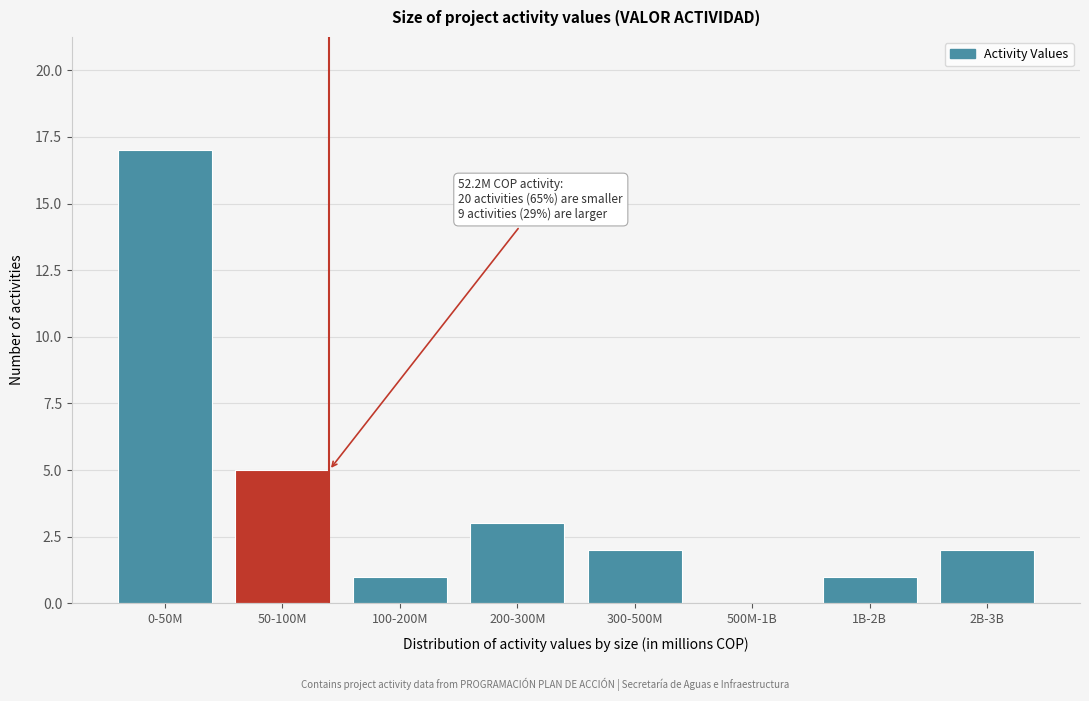

Reading right to left, what are all the values shown in this chart?

2B-3B=2	1B-2B=1	500M-1B=0	300-500M=2	200-300M=3	100-200M=1	50-100M=5	0-50M=17